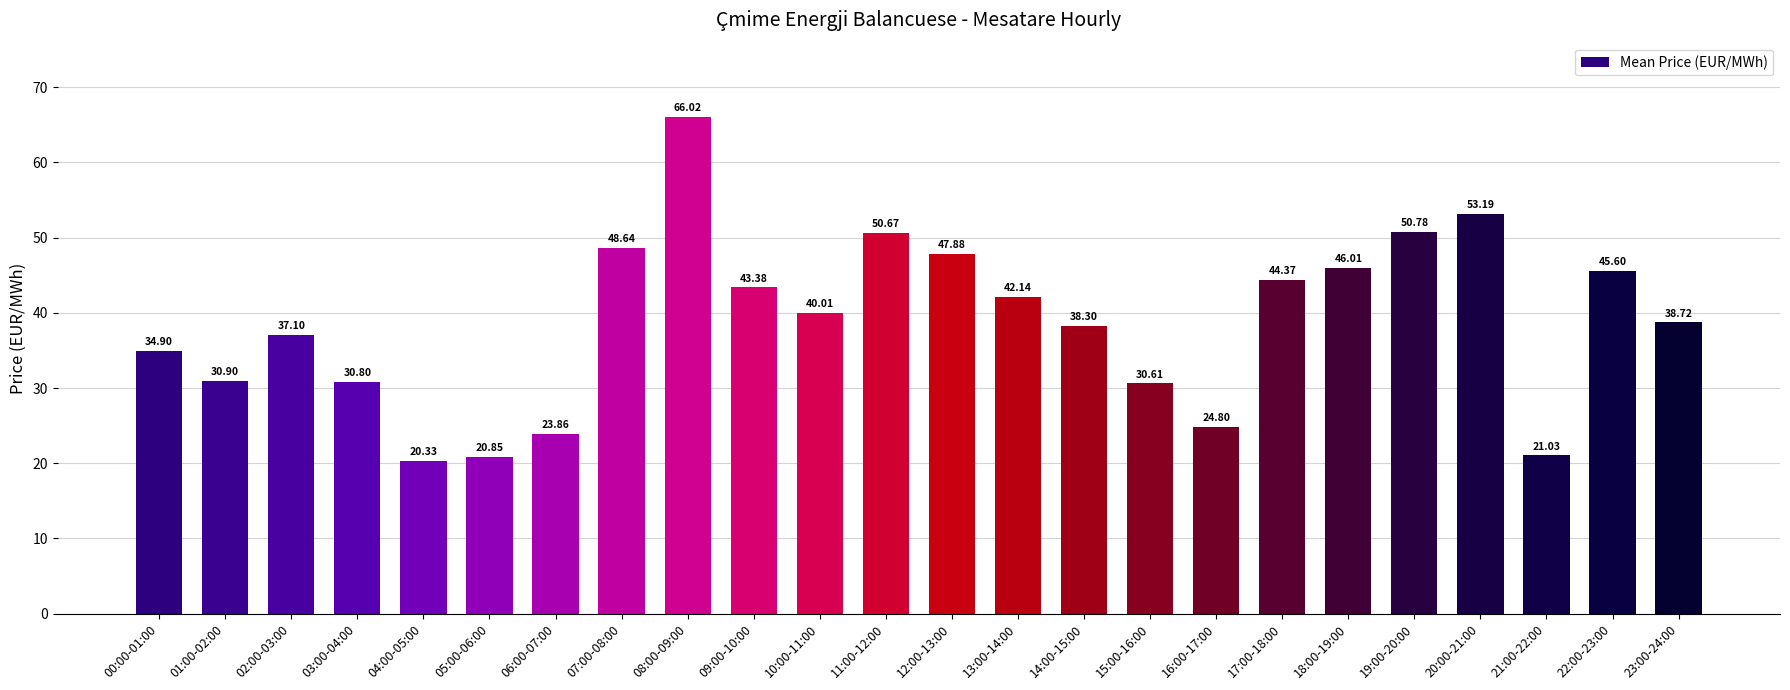

Reading right to left, extract all data points from this chart.

38.7	45.6	21.0	53.2	50.8	46.0	44.4	24.8	30.6	38.3	42.1	47.9	50.7	40.0	43.4	66.0	48.6	23.9	20.9	20.3	30.8	37.1	30.9	34.9